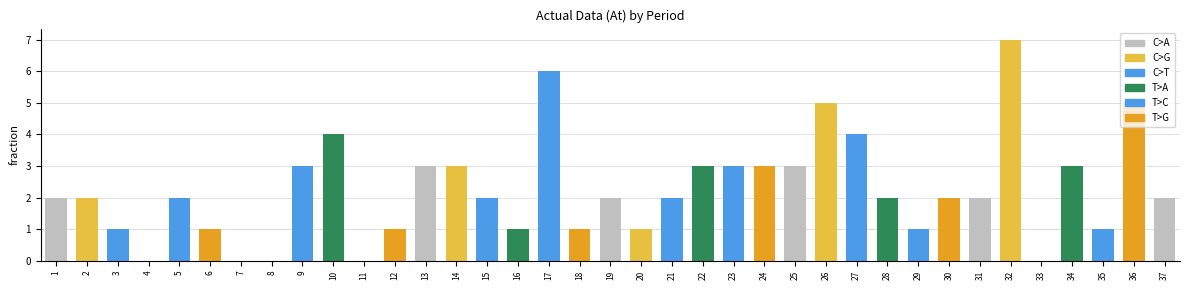

What is the sum of all values?

83